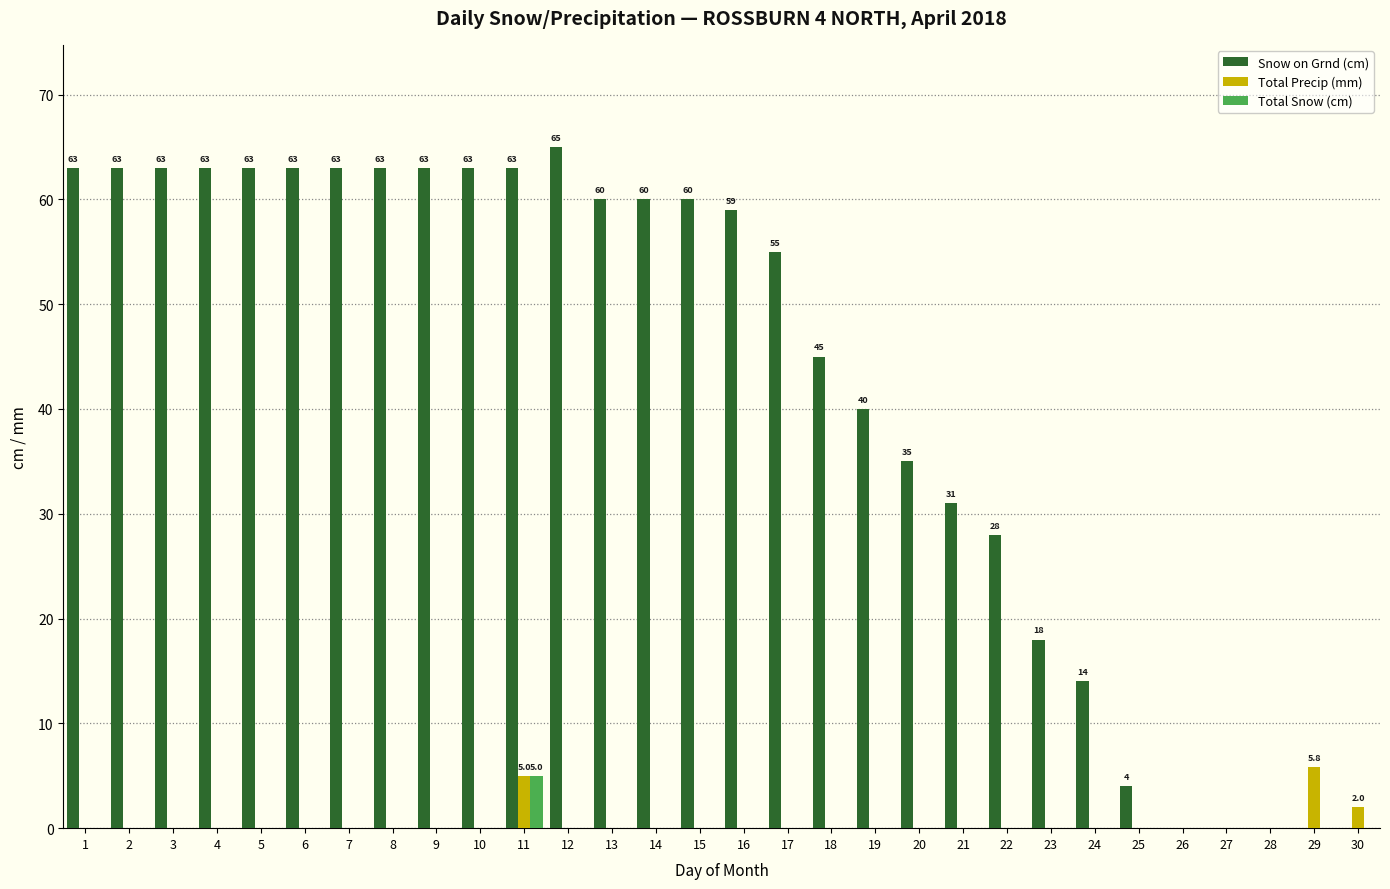

Which label corresponds to the largest value in the chart?

12